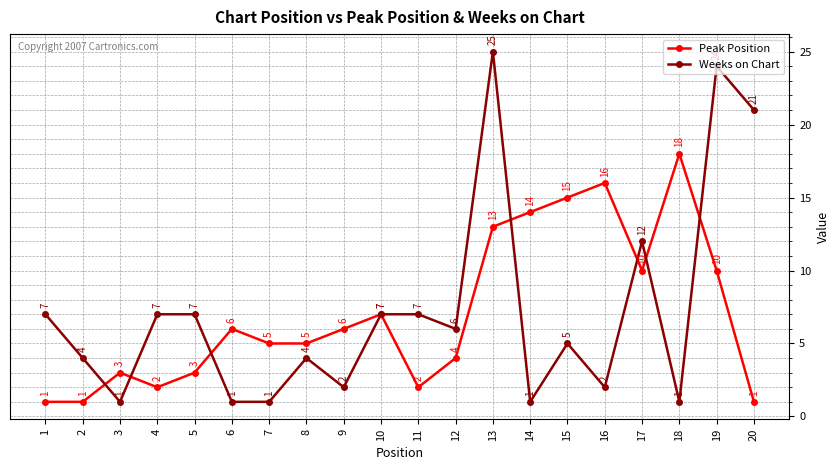

True or false: Peak Position has more than 0 points higher than both neighbors.

True